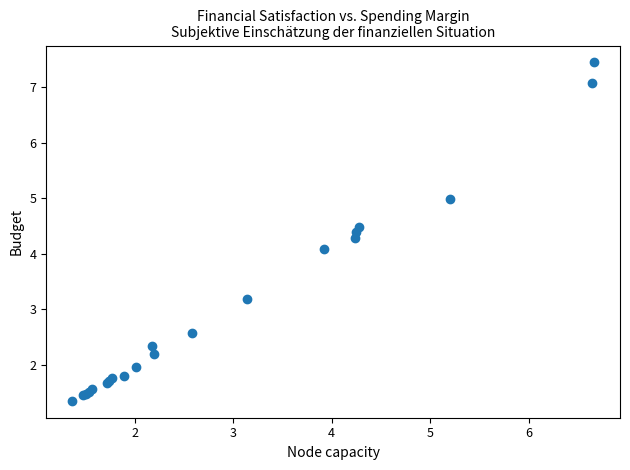

What Y value in the scatter plot is closest to 4?

4.1